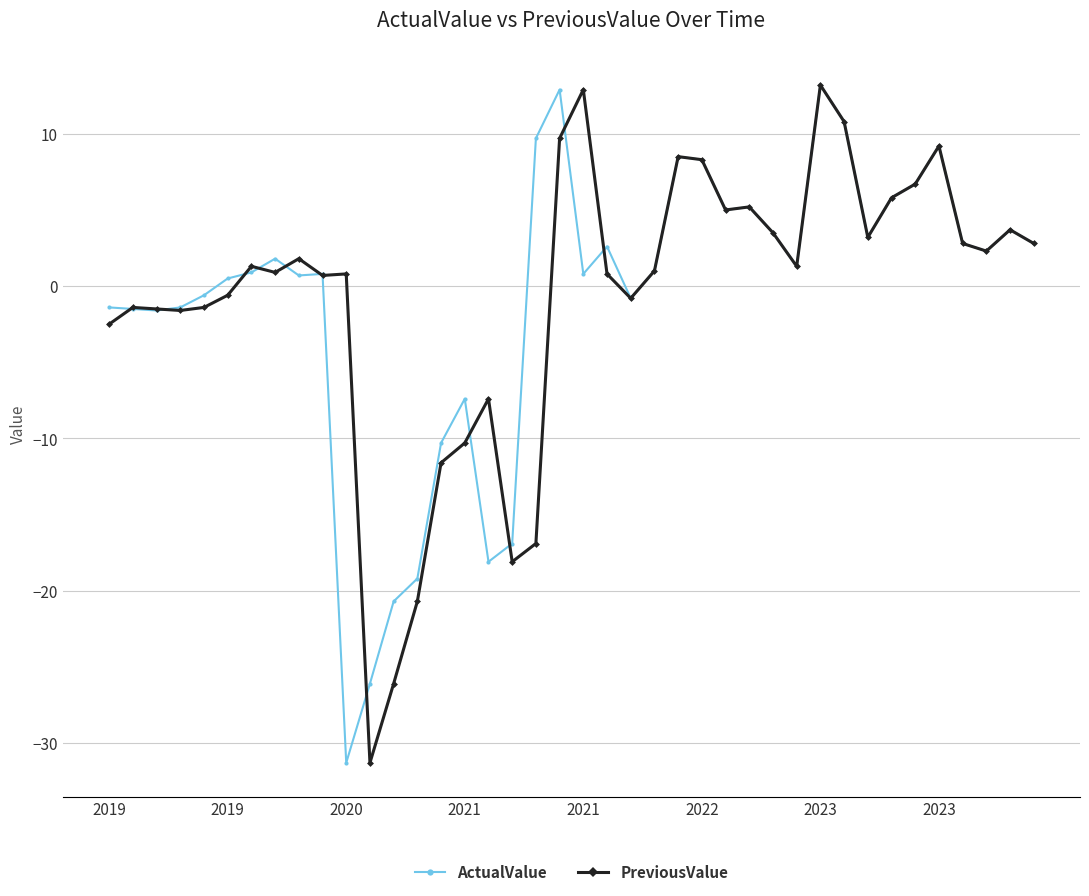

What is the greatest value displayed?

13.2